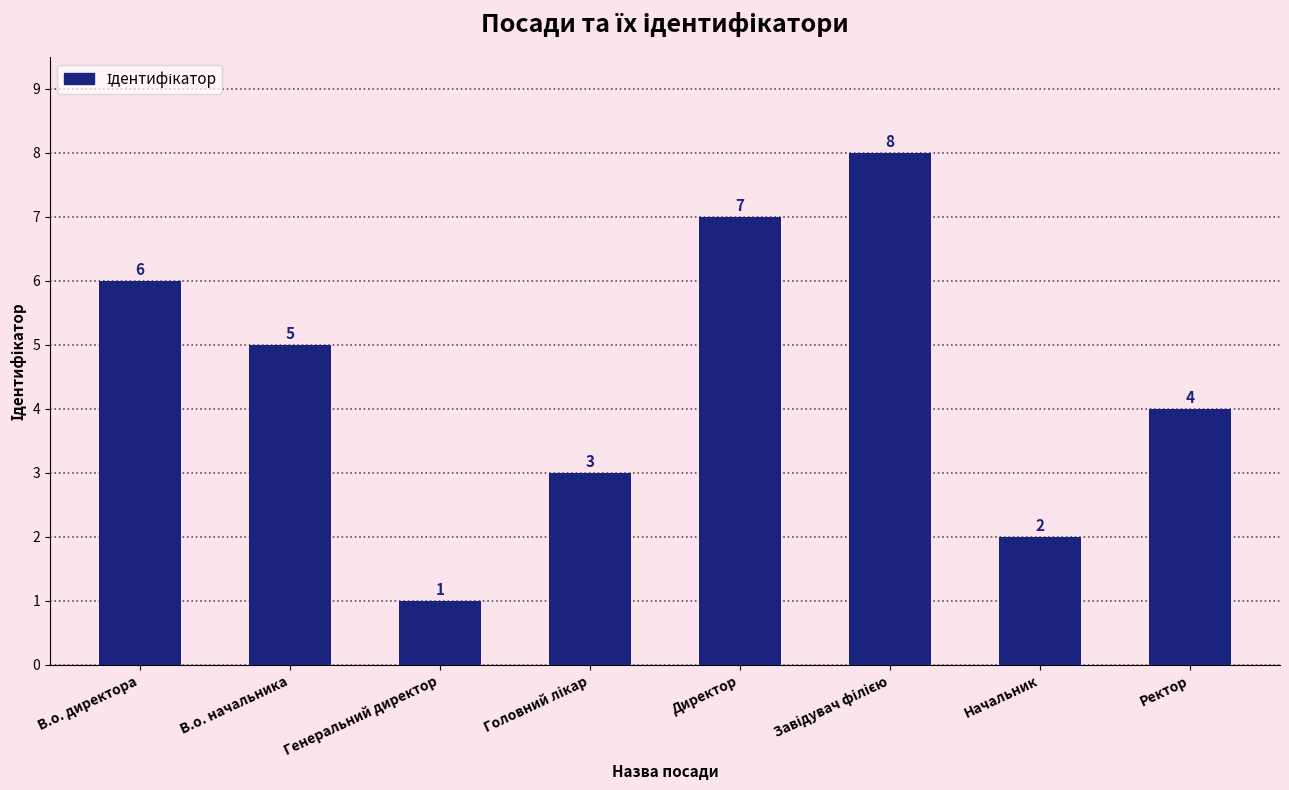

Which label corresponds to the smallest value in the chart?

Генеральний директор